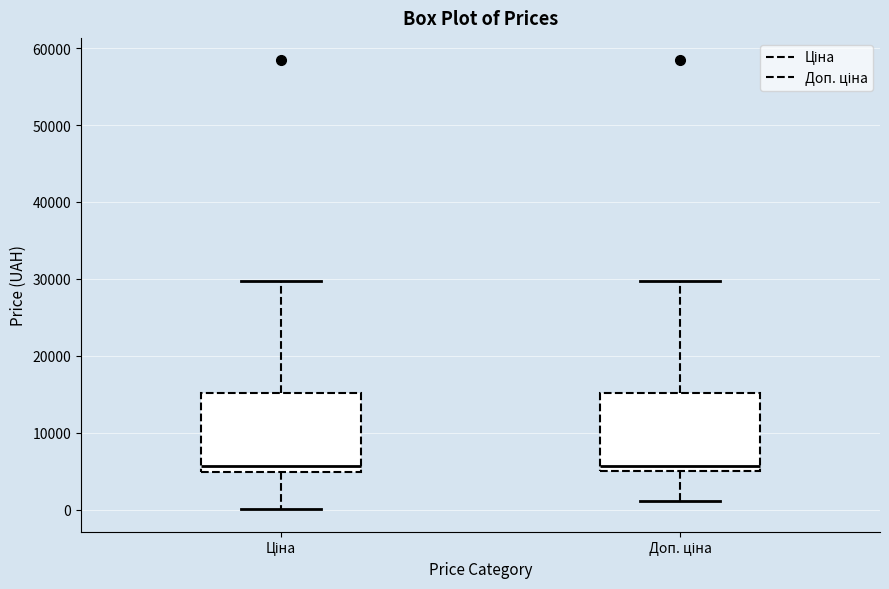

Reading left to right, transcribe this box plot: for each box, give where its median line is, the range the box spans, and where its two whiskers end, as read against the y-axis. The values are not printed on the chart, so give them approximately, as read against the axis.

Ціна: median 6000, box 5000 to 15000, whiskers 0 to 30000
Доп. ціна: median 6000, box 5000 to 15000, whiskers 1000 to 30000